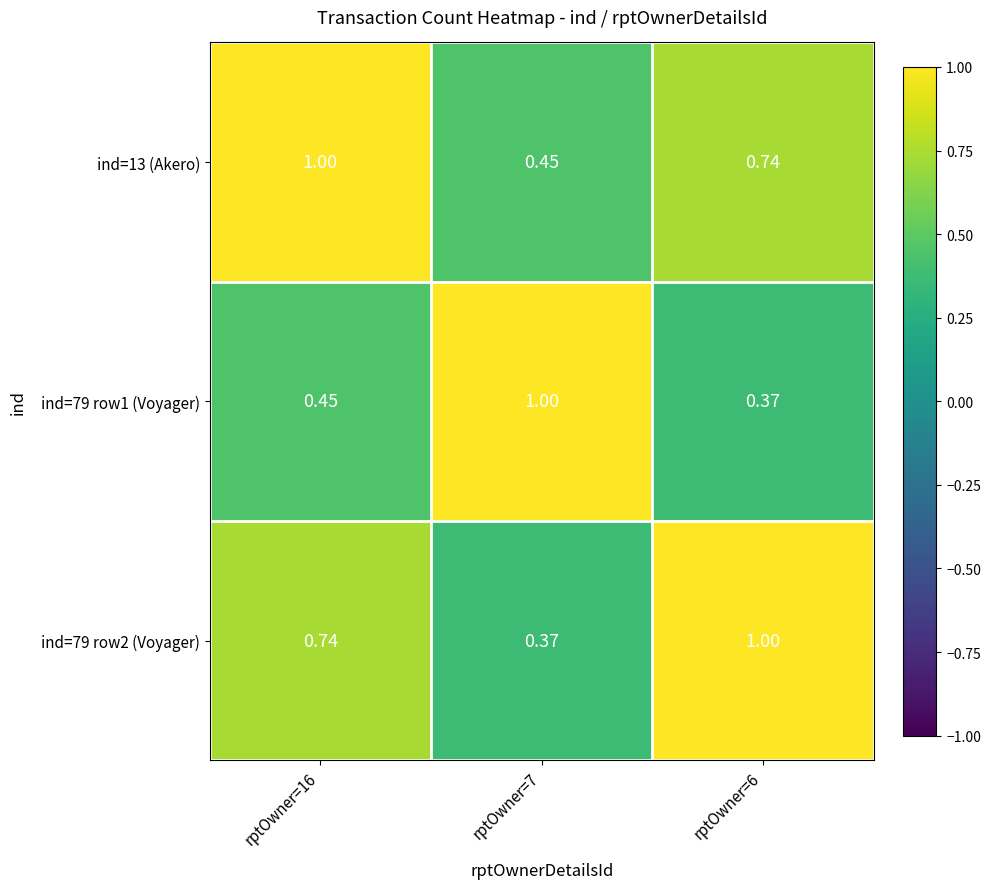

At how many categories does at least one series exceed 0?

3